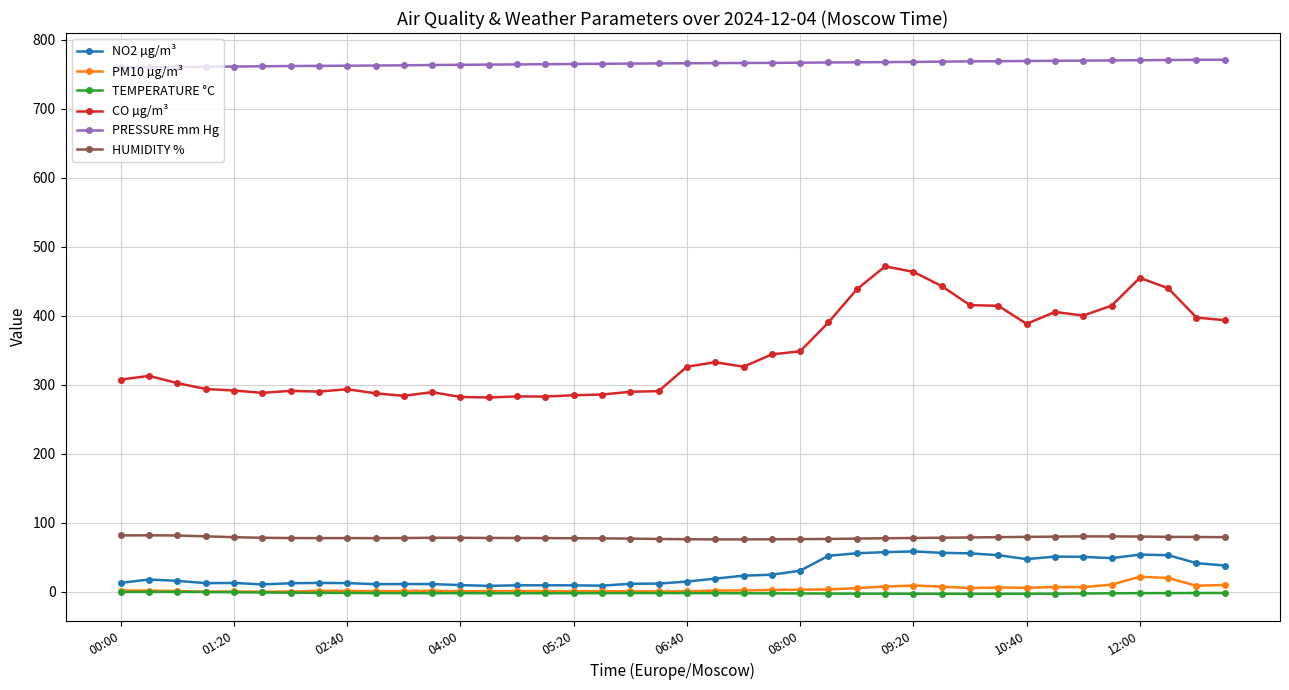

Count the number of categories in the chart.

40